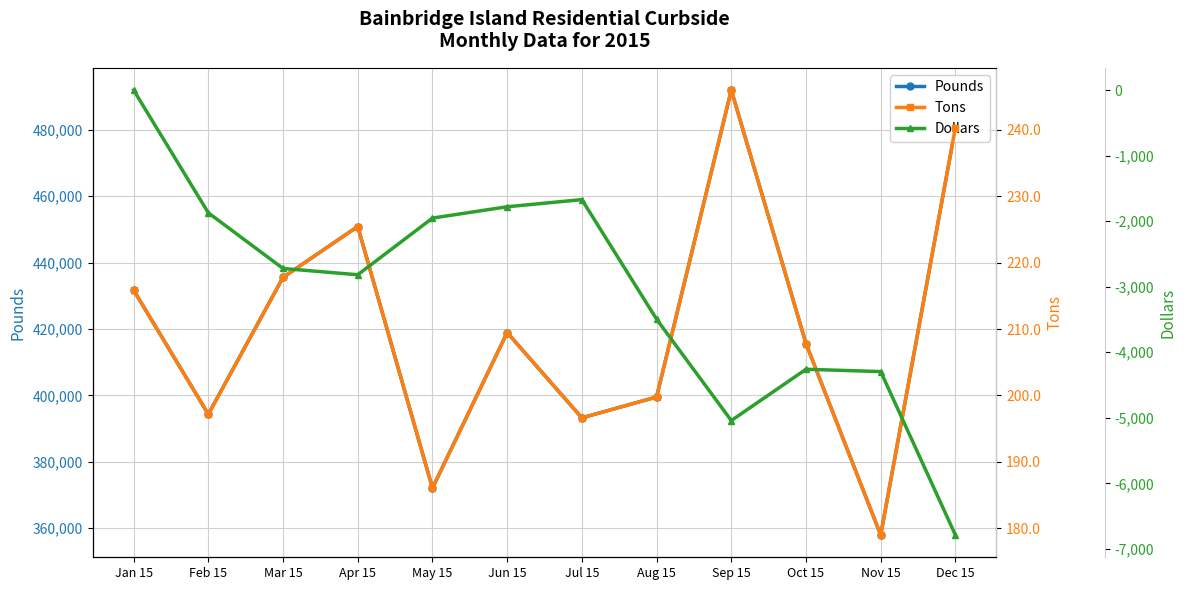

True or false: Tons and Dollars cross at least once.

False